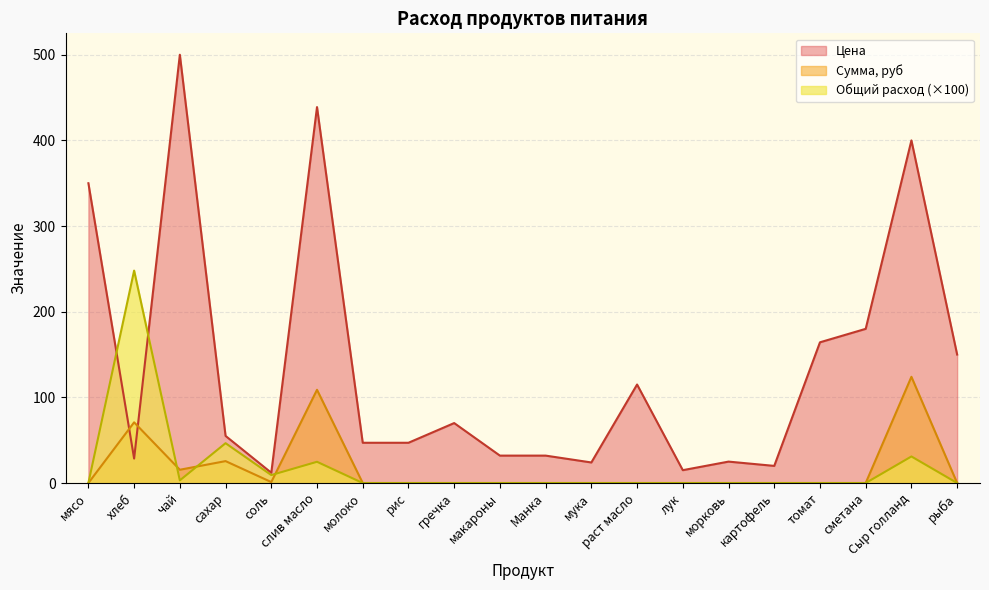

At Манка, list the series in order from largest to smallest.

Цена, Сумма, Общий расход